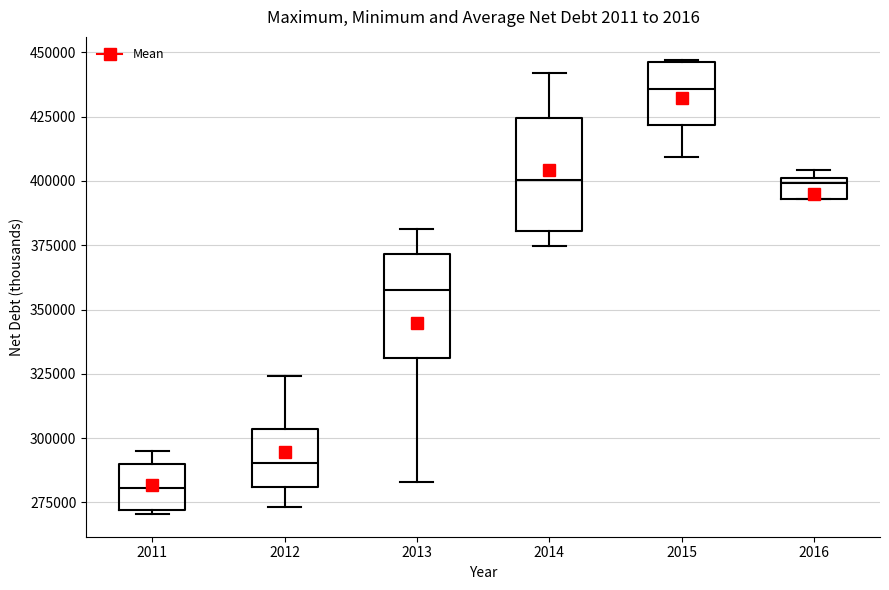

Reading left to right, transcribe this box plot: for each box, give where its median line is, the range the box spans, and where its two whiskers end, as read against the y-axis. The values are not printed on the chart, so give them approximately, as read against the axis.

2011: median 280000, box 270000 to 290000, whiskers 270000 to 295000
2012: median 290000, box 280000 to 305000, whiskers 275000 to 325000
2013: median 360000, box 330000 to 370000, whiskers 285000 to 380000
2014: median 400000, box 380000 to 425000, whiskers 375000 to 440000
2015: median 435000, box 420000 to 445000, whiskers 410000 to 445000
2016: median 400000 (just below the box's upper edge), box 395000 to 400000, whiskers 395000 to 405000